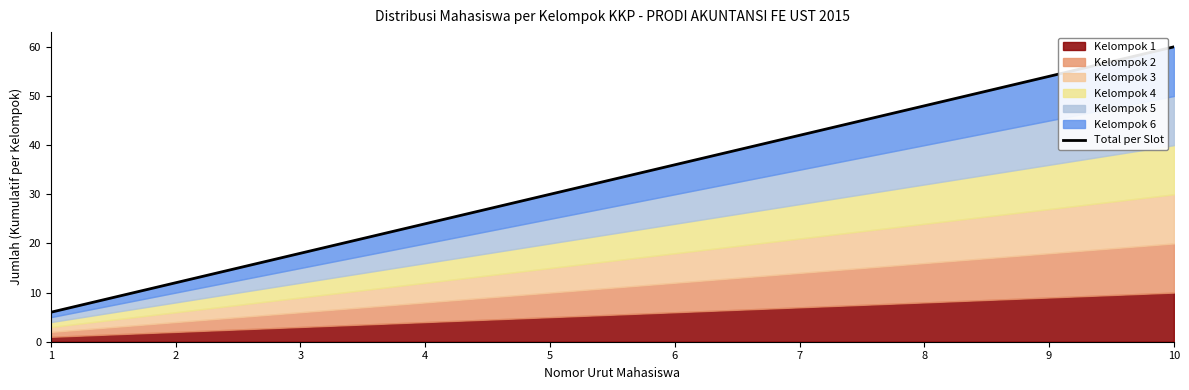

Is it true that the value at 7 is 42?

True